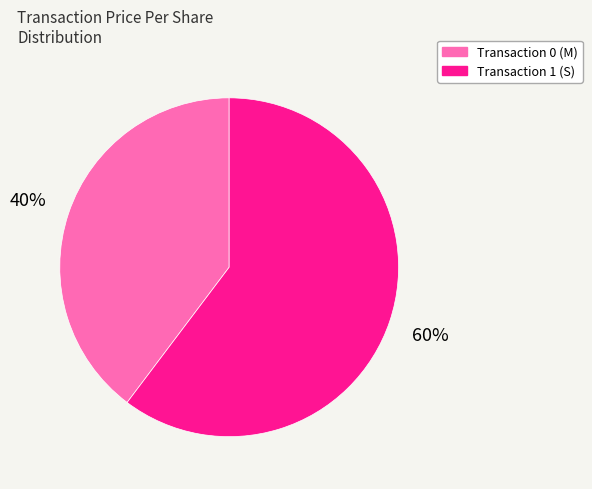

Does any single category account for the majority?

Yes